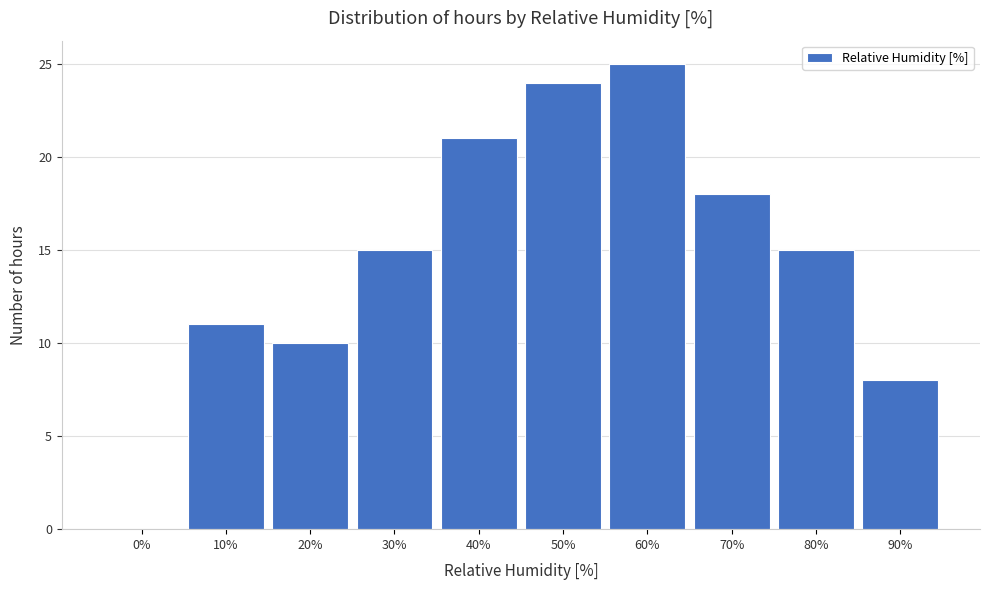

Reading left to right, transcribe all the data shown in this chart.

0%=0	10%=11	20%=10	30%=15	40%=21	50%=24	60%=25	70%=18	80%=15	90%=8